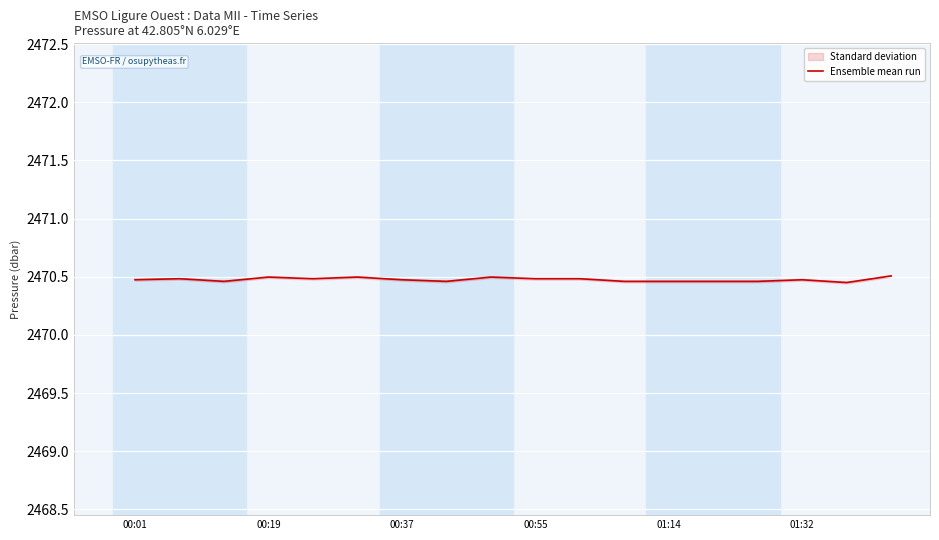

What is the greatest value displayed?

2470.5